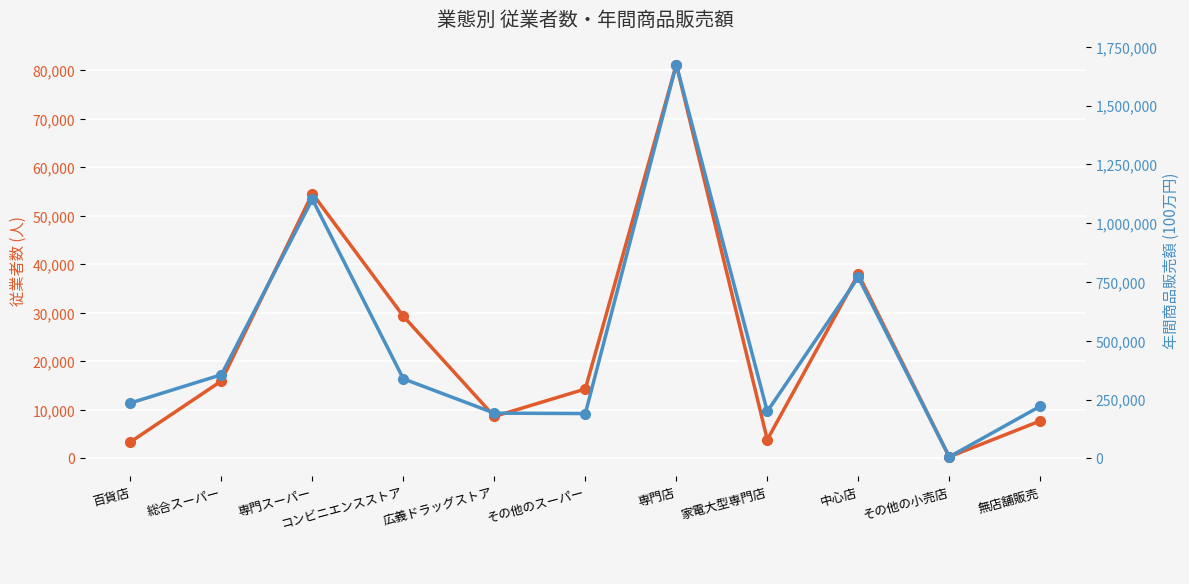

How many interior local valleys does the 年間商品販売額 series have?

3